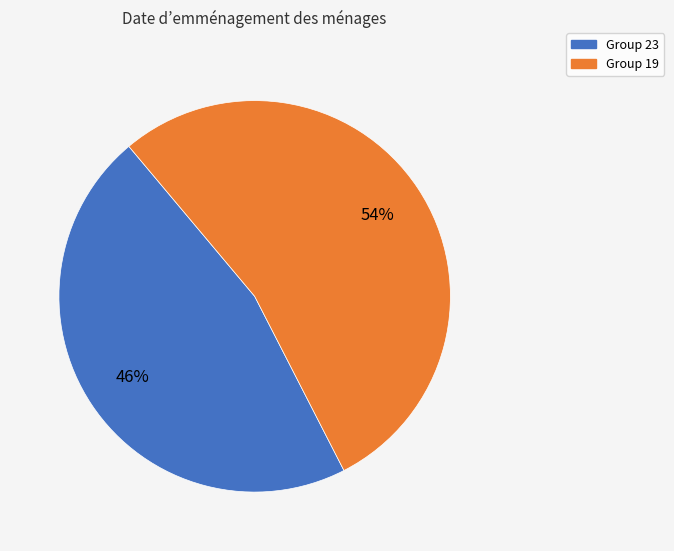

How many segments does this pie chart have?

2